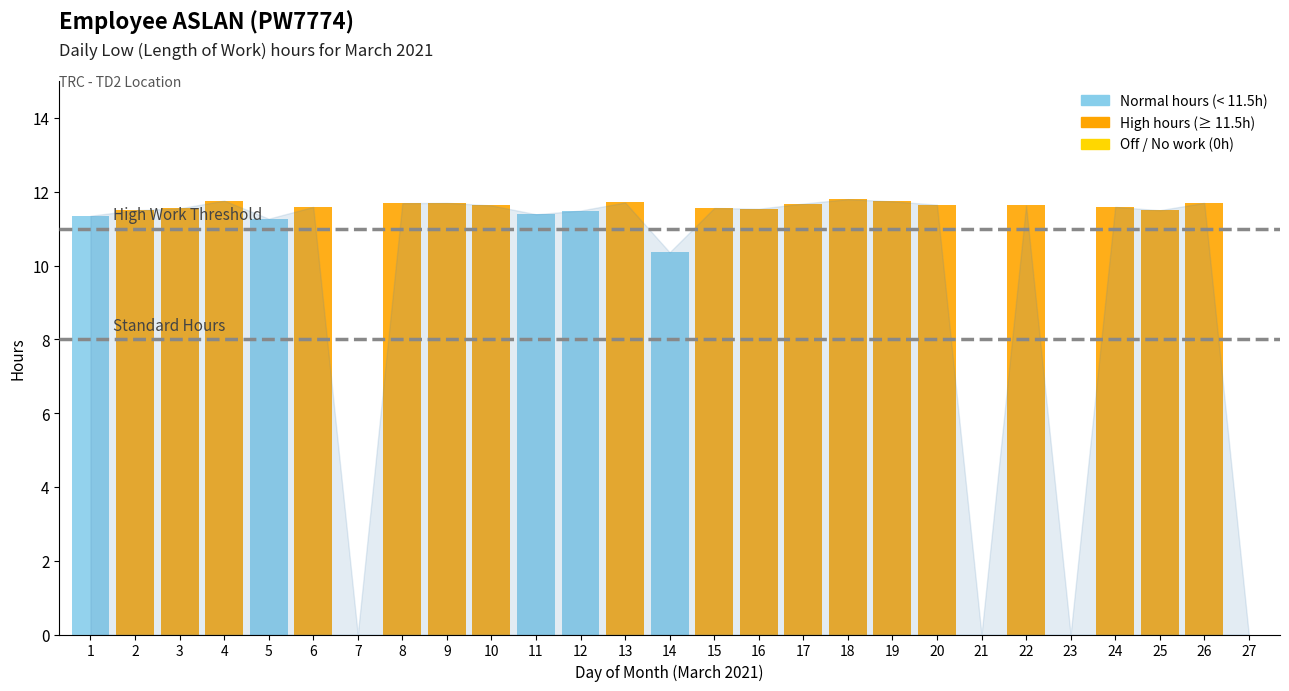

How many bars are there in total?

27